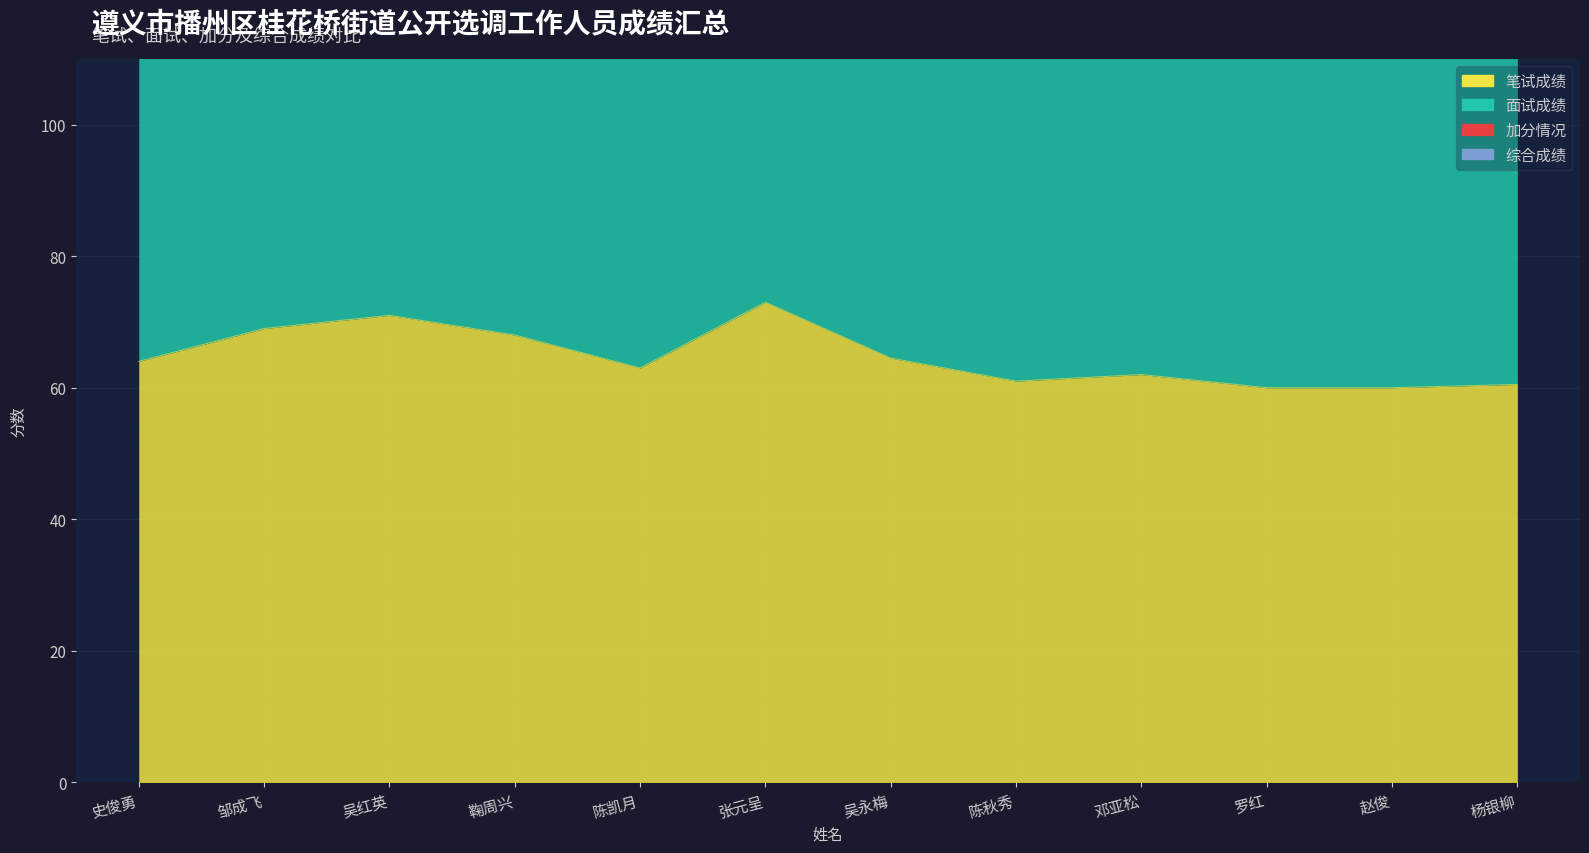

Which label corresponds to the smallest value in the chart?

罗红